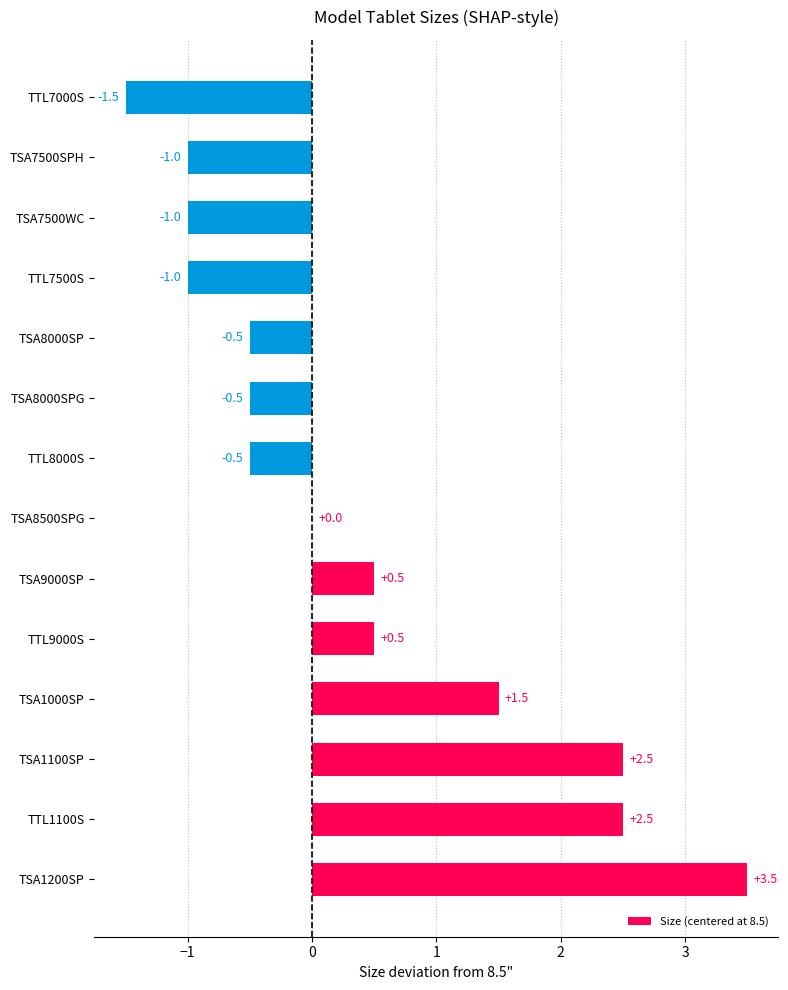

Count the number of categories in the chart.

14